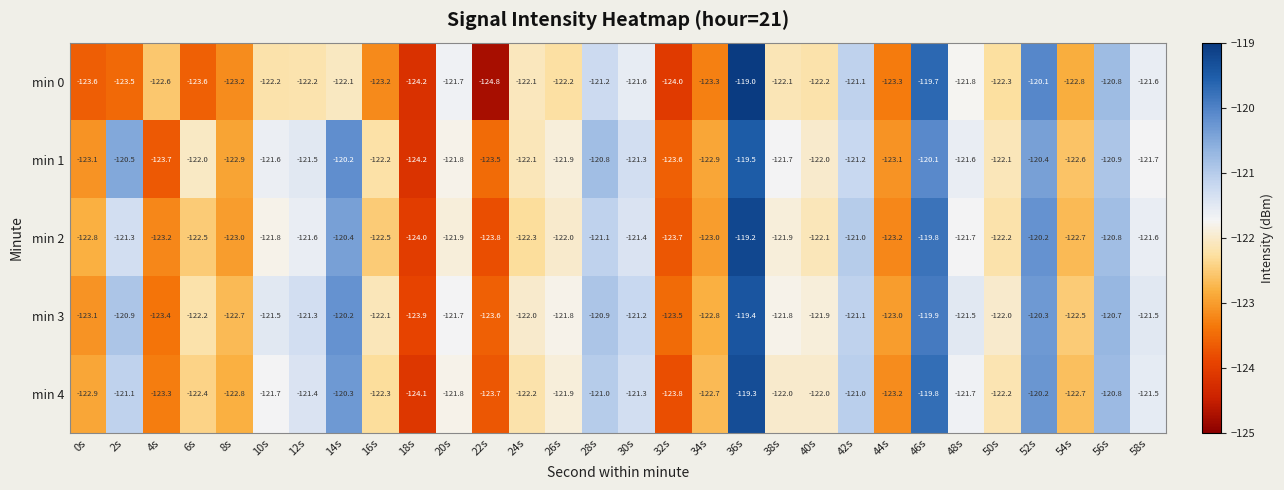

Count the number of categories in the chart.

30